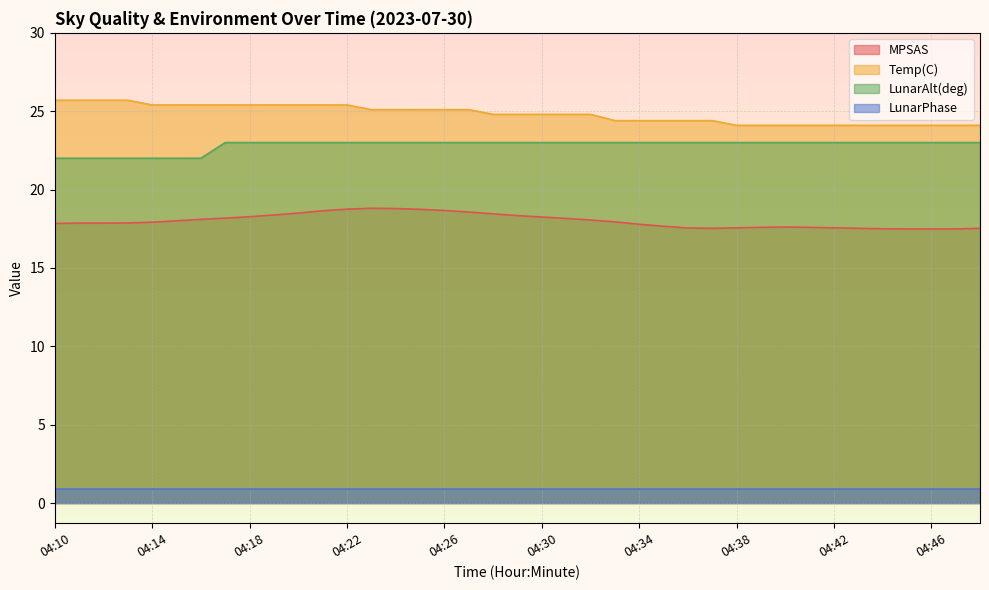

Does the chart display data point markers on the line(s)?

No